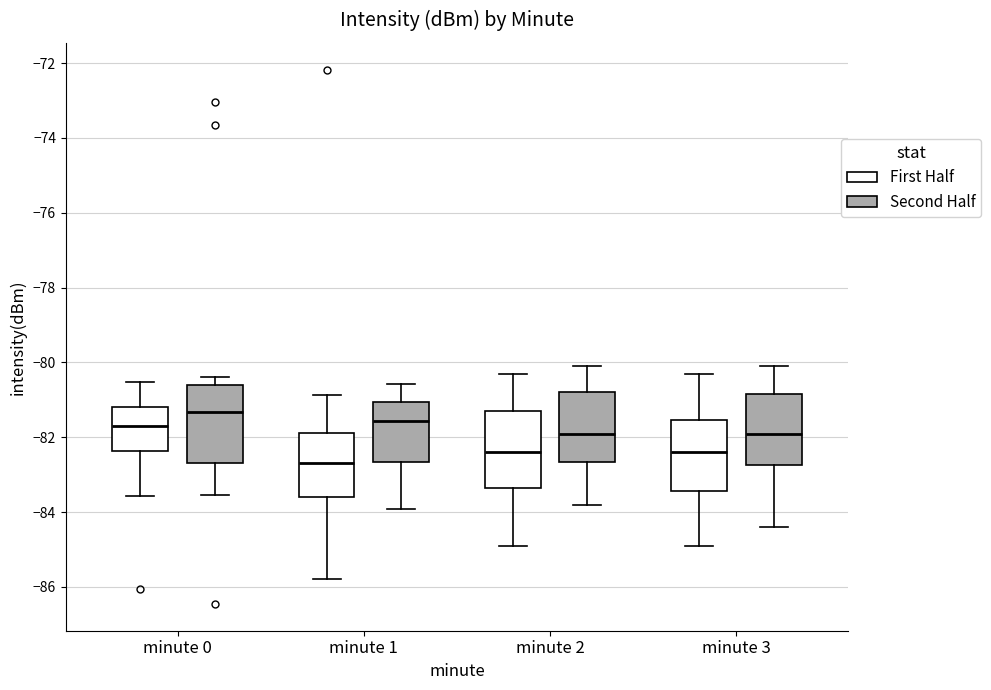

Which box has the highest median line?

minute 0 (Second Half)